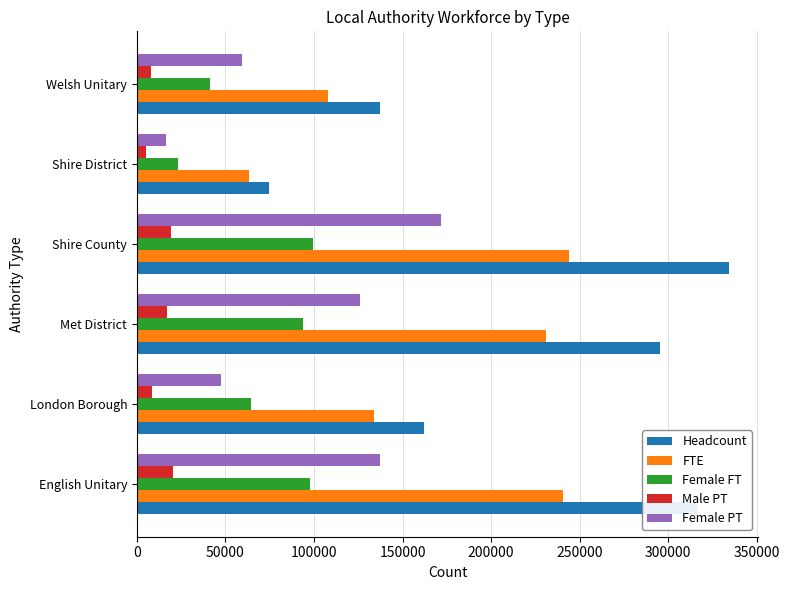

How many series are shown in this chart?

5